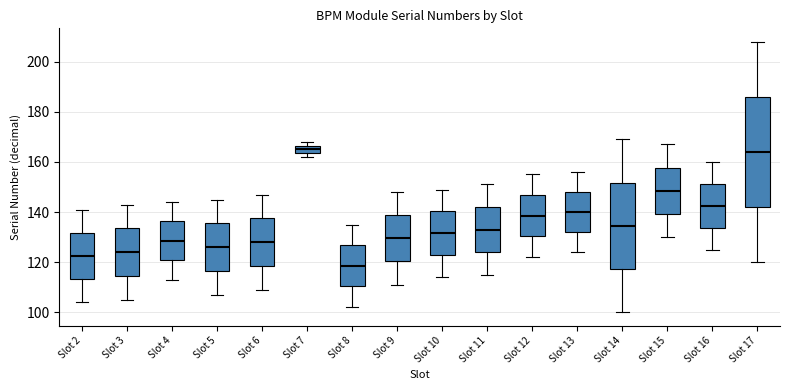

Reading left to right, transcribe this box plot: for each box, give where its median line is, the range the box spans, and where its two whiskers end, as read against the y-axis. The values are not printed on the chart, so give them approximately, as read against the axis.

Slot 2: median 122, box 114 to 132, whiskers 104 to 142
Slot 3: median 124, box 114 to 134, whiskers 106 to 144
Slot 4: median 128, box 120 to 136, whiskers 114 to 144
Slot 5: median 126, box 116 to 136, whiskers 108 to 146
Slot 6: median 128, box 118 to 138, whiskers 110 to 148
Slot 7: median 166 (inside the box), box 164 to 166, whiskers 162 to 168
Slot 8: median 118, box 110 to 126, whiskers 102 to 136
Slot 9: median 130, box 120 to 138, whiskers 112 to 148
Slot 10: median 132, box 122 to 140, whiskers 114 to 150
Slot 11: median 134, box 124 to 142, whiskers 116 to 152
Slot 12: median 138, box 130 to 146, whiskers 122 to 156
Slot 13: median 140, box 132 to 148, whiskers 124 to 156
Slot 14: median 134, box 118 to 152, whiskers 100 to 170
Slot 15: median 148, box 140 to 158, whiskers 130 to 168
Slot 16: median 142, box 134 to 152, whiskers 126 to 160
Slot 17: median 164, box 142 to 186, whiskers 120 to 208